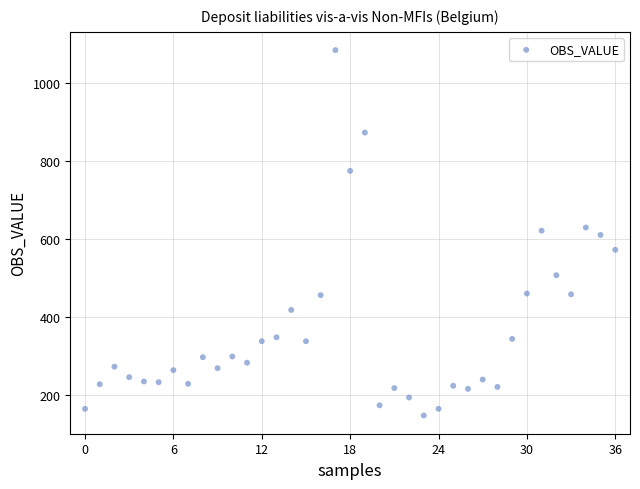

What is the range of Y values (max minus min)?

935